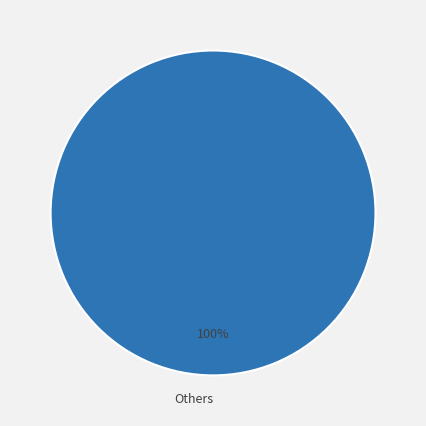

What percentage is the Others slice, to the nearest percent?

100%